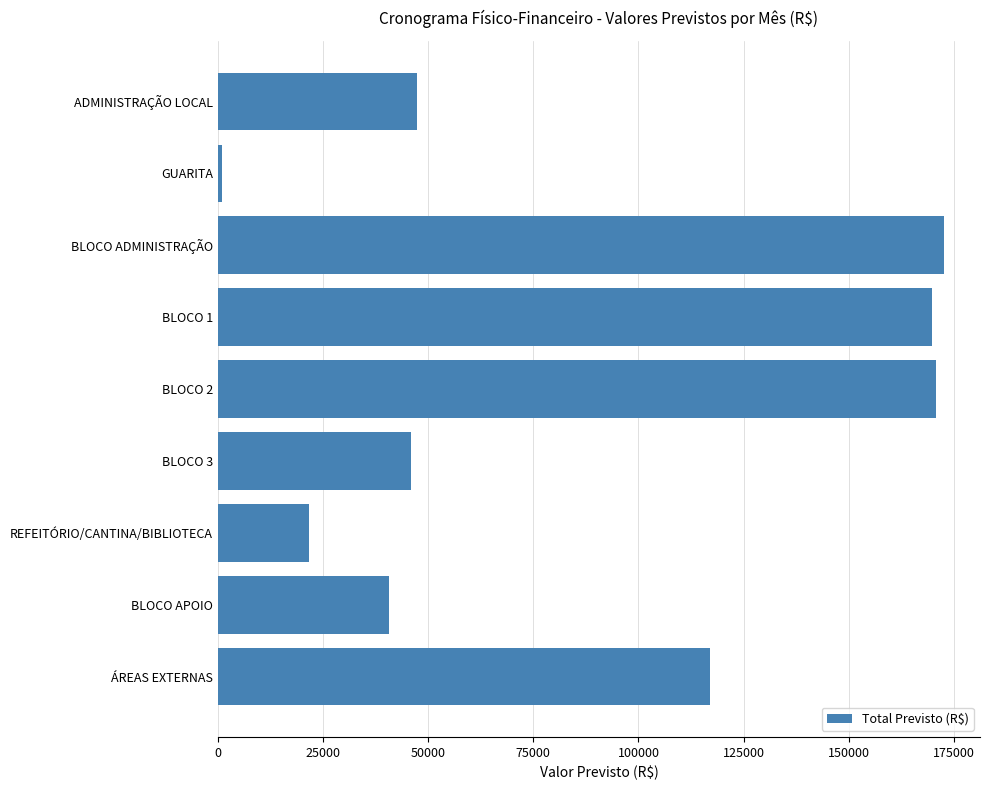

Which category has the lowest value across all series?

GUARITA